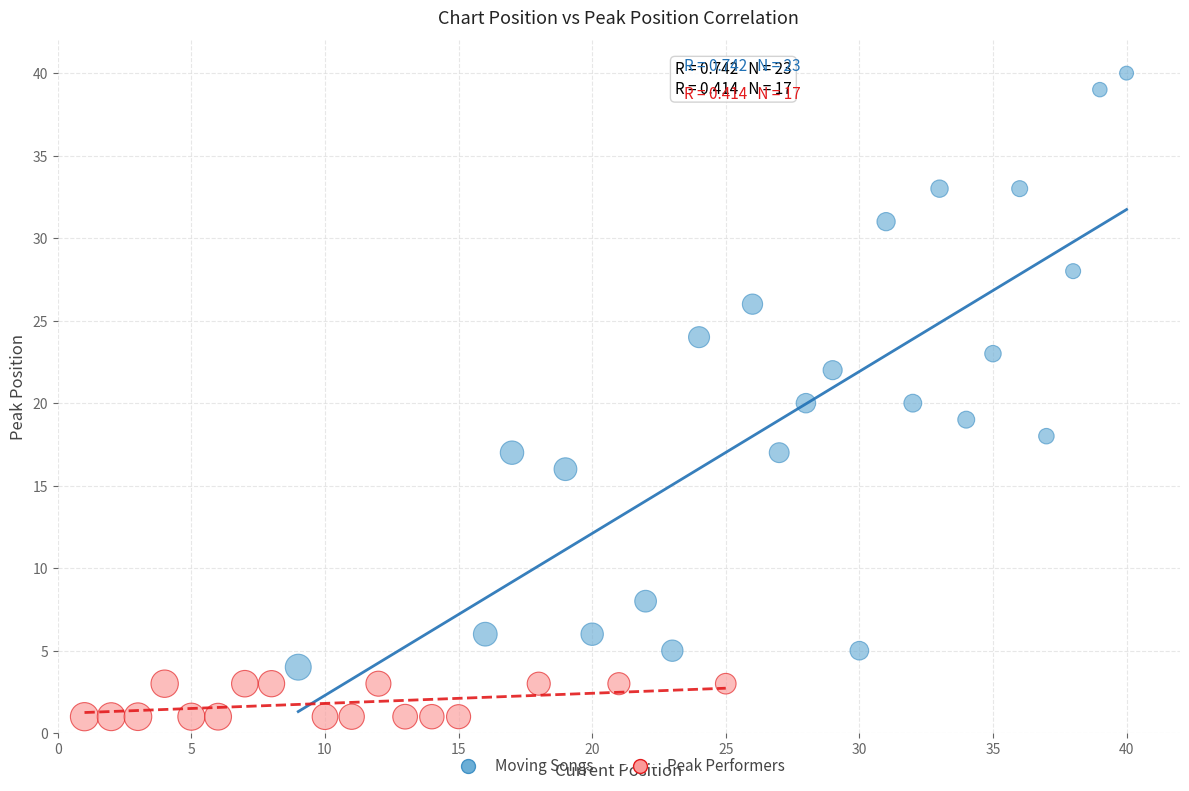

Which series has the widest spread of Y values?

Moving Songs